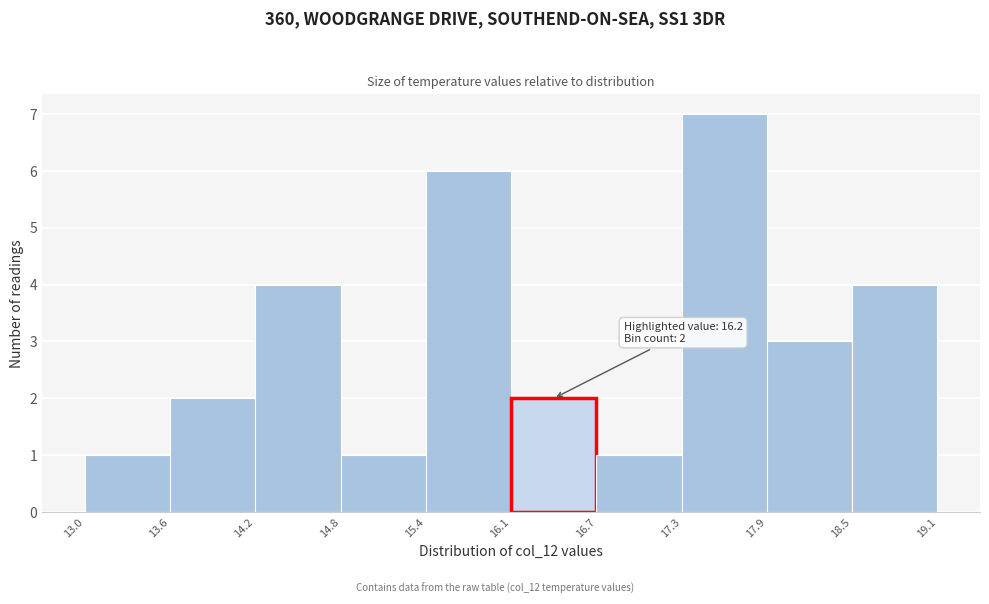

Over which range of the x-axis is the bar tallest?

17.3 to 17.9